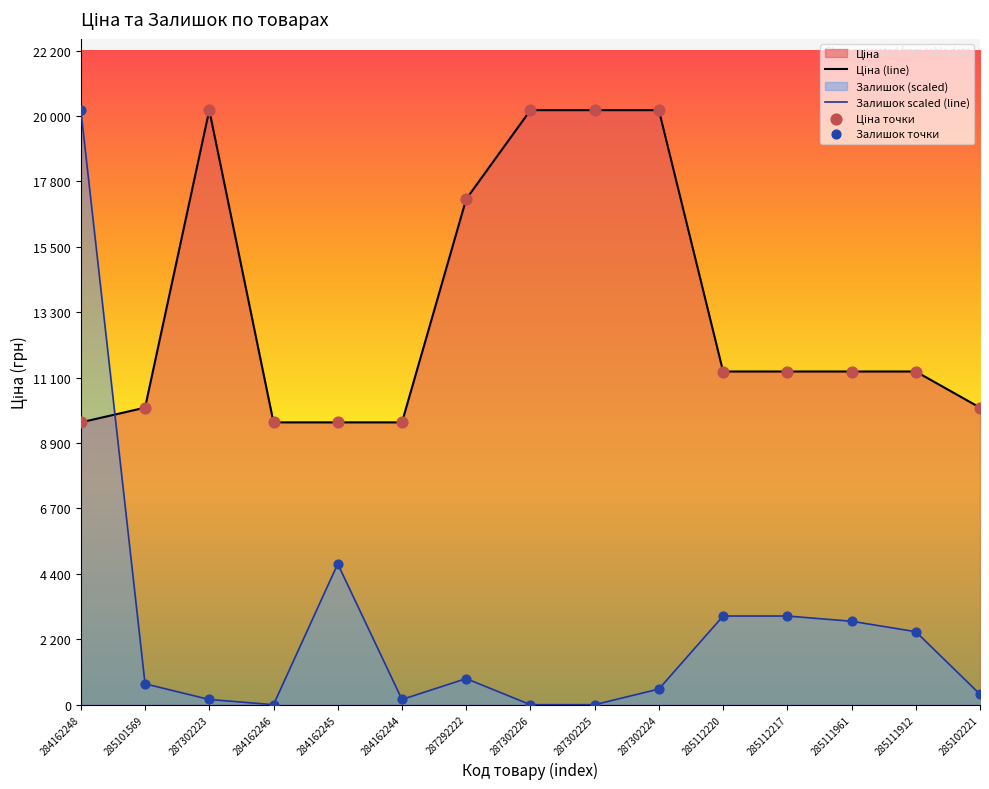

Which series has the largest total across all categories?

Ціна (line)